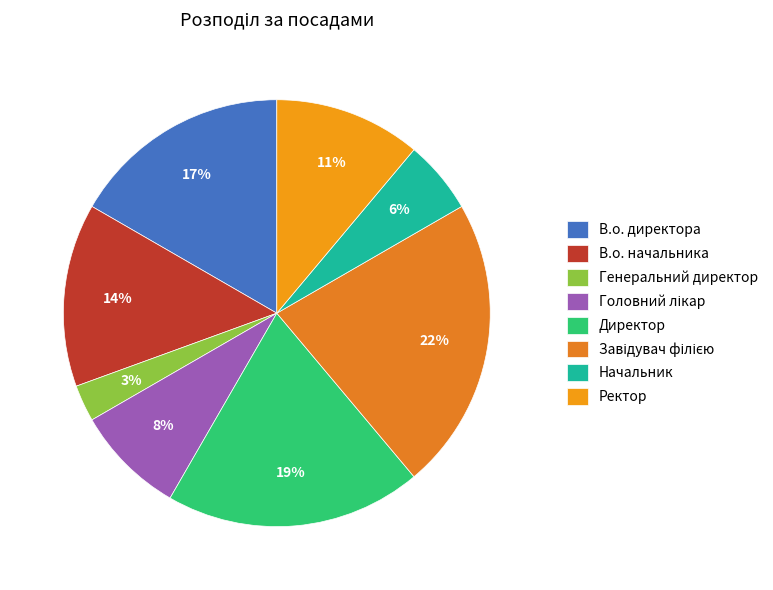

Which has a higher value, Начальник or В.о. директора?

В.о. директора